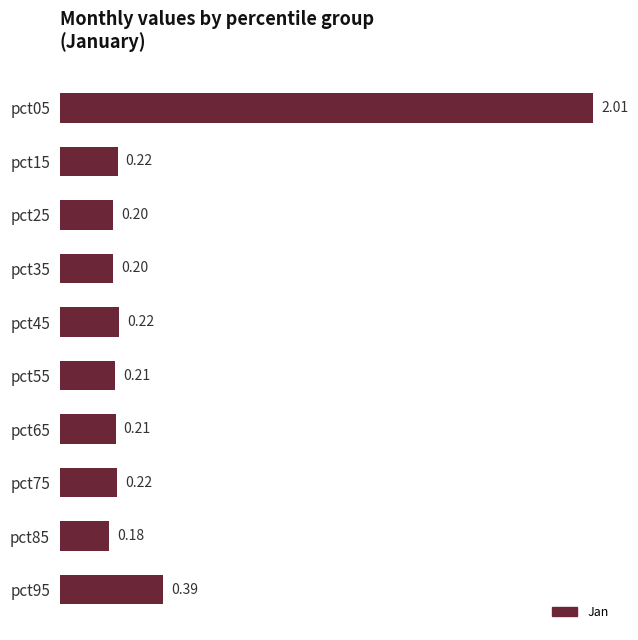

What is the difference between the maximum and second lowest values?

1.8